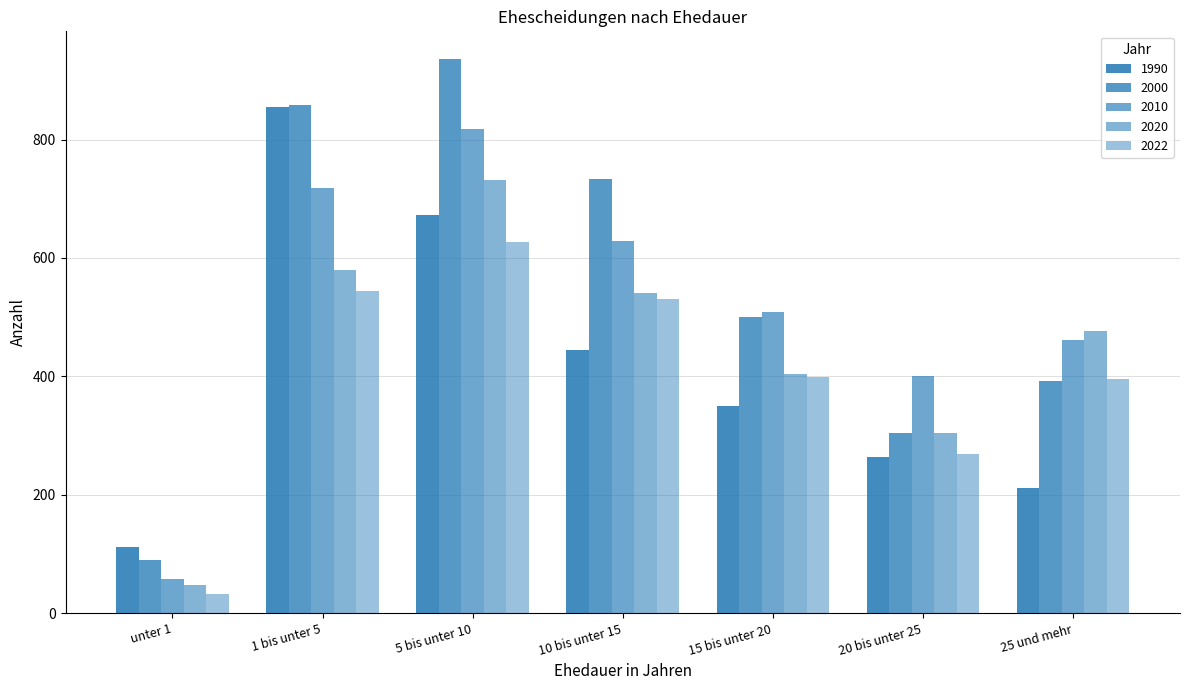

How many categories are shown in the chart?

7